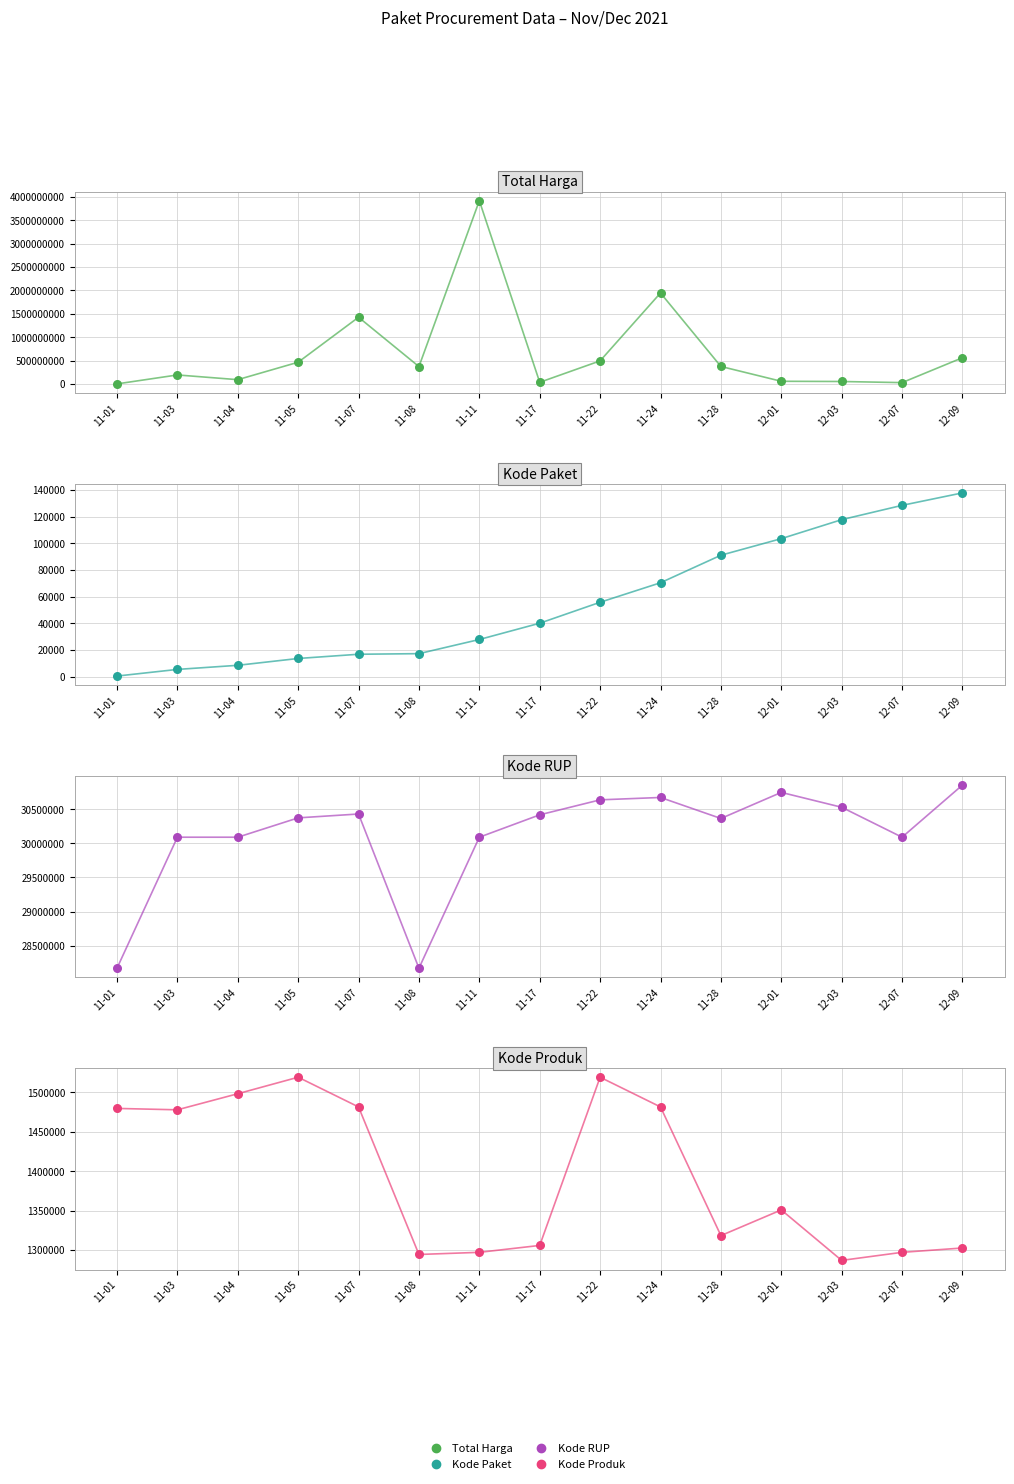

What is the total value across all series at 11-24?

1977550008